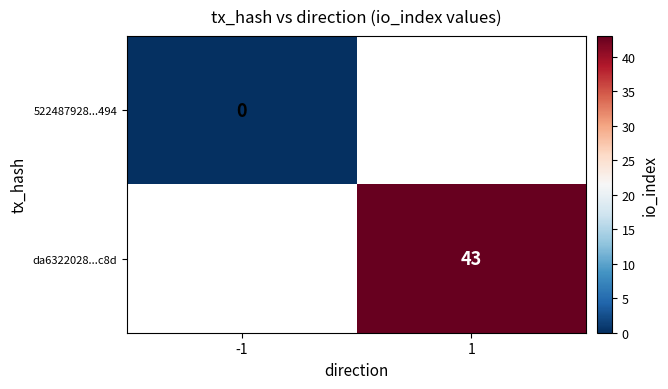

The da6322028...c8d series shows 18 at 1. True or false?

False